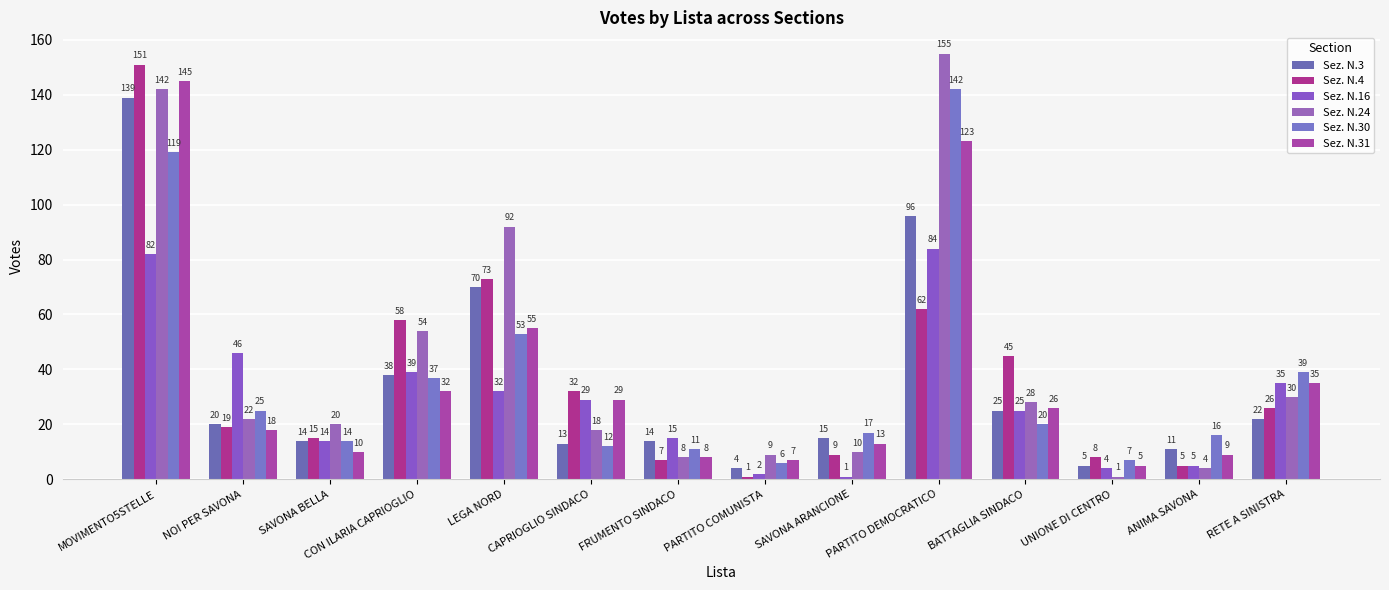

Which series changed the most between MOVIMENTO5STELLE and BATTAGLIA SINDACO?

Sez. N.31